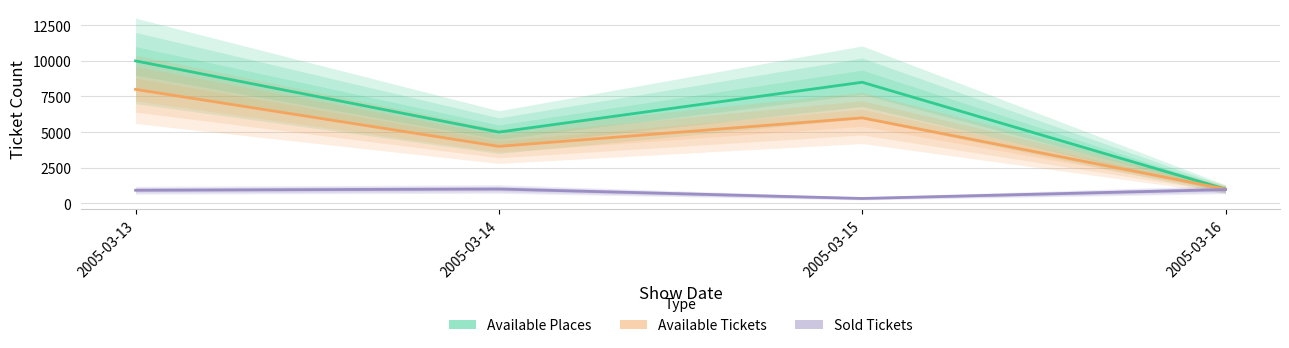

Which has a higher value, 2005-03-15 or 2005-03-16?

2005-03-15